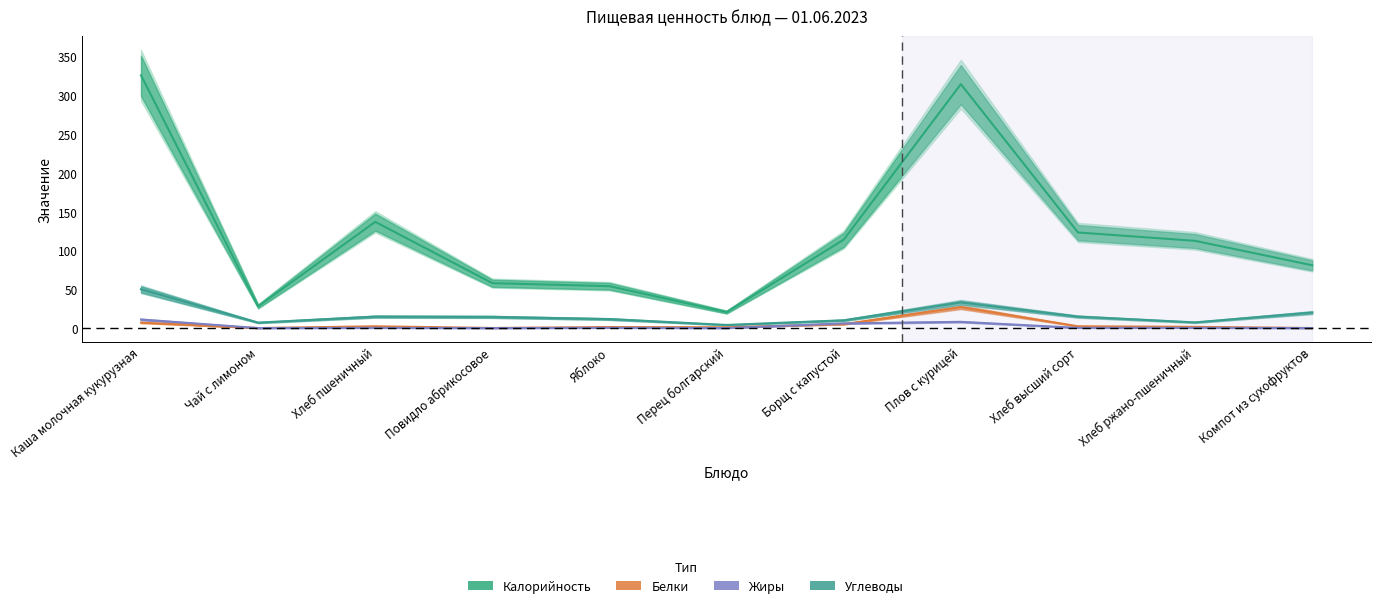

Reading left to right, extract all data points from this chart.

Калорийность: Каша молочная кукурузная=326.0	Чай с лимоном=28.0	Хлеб пшеничный=137.0	Повидло абрикосовое=57.9	Яблоко=54.0	Перец болгарский=20.6	Борщ с капустой=114.0	Плов с курицей=314.6	Хлеб высший сорт=123.3	Хлеб ржано-пшеничный=112.5	Компот из сухофруктов=81.0
Белки: Каша молочная кукурузная=7.0	Чай с лимоном=0.0	Хлеб пшеничный=2.3	Повидло абрикосовое=0.1	Яблоко=1.3	Перец болгарский=1.0	Борщ с капустой=5.0	Плов с курицей=27.0	Хлеб высший сорт=2.3	Хлеб ржано-пшеничный=1.5	Компот из сухофруктов=0.0
Жиры: Каша молочная кукурузная=11.0	Чай с лимоном=0.0	Хлеб пшеничный=0.2	Повидло абрикосовое=0.0	Яблоко=0.3	Перец болгарский=0.0	Борщ с капустой=6.0	Плов с курицей=8.0	Хлеб высший сорт=0.2	Хлеб ржано-пшеничный=0.3	Компот из сухофруктов=0.0
Углеводы: Каша молочная кукурузная=50.0	Чай с лимоном=7.0	Хлеб пшеничный=14.8	Повидло абрикосовое=14.4	Яблоко=11.6	Перец болгарский=4.0	Борщ с капустой=10.0	Плов с курицей=33.0	Хлеб высший сорт=14.8	Хлеб ржано-пшеничный=7.3	Компот из сухофруктов=20.0